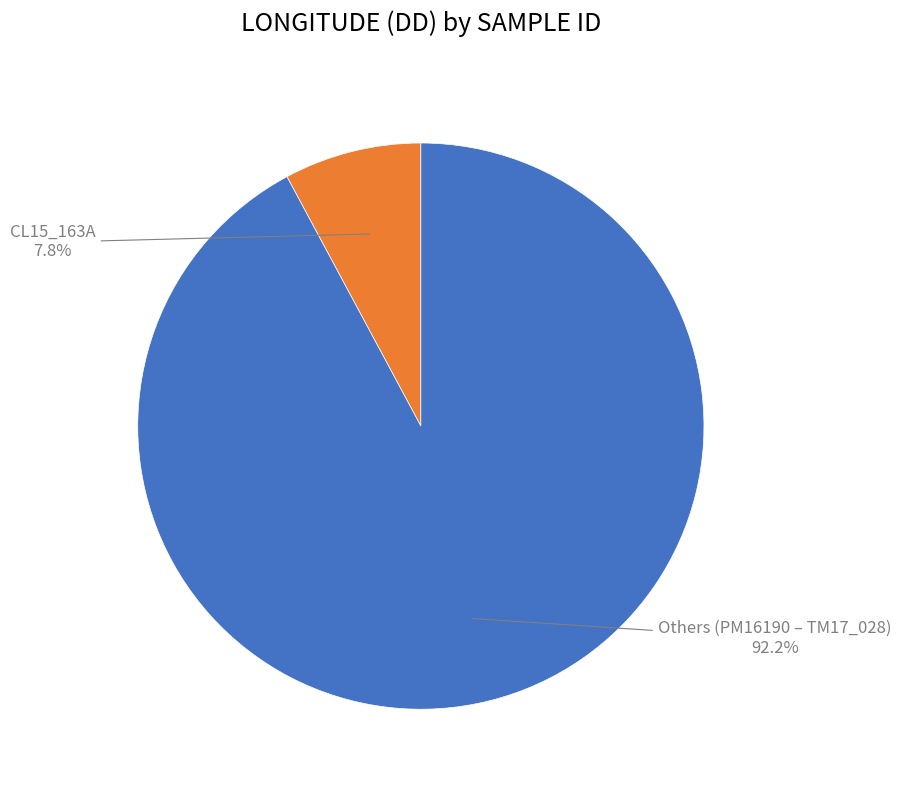

Is Others (PM16190 – TM17_028) the majority of the pie?

Yes